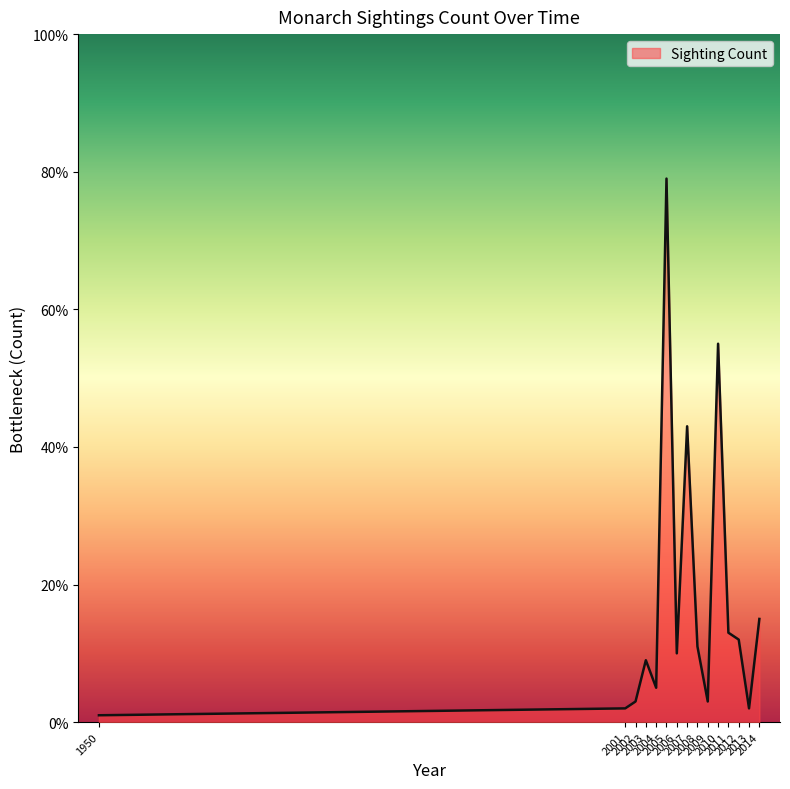

At which label is the value closest to 40?

2007